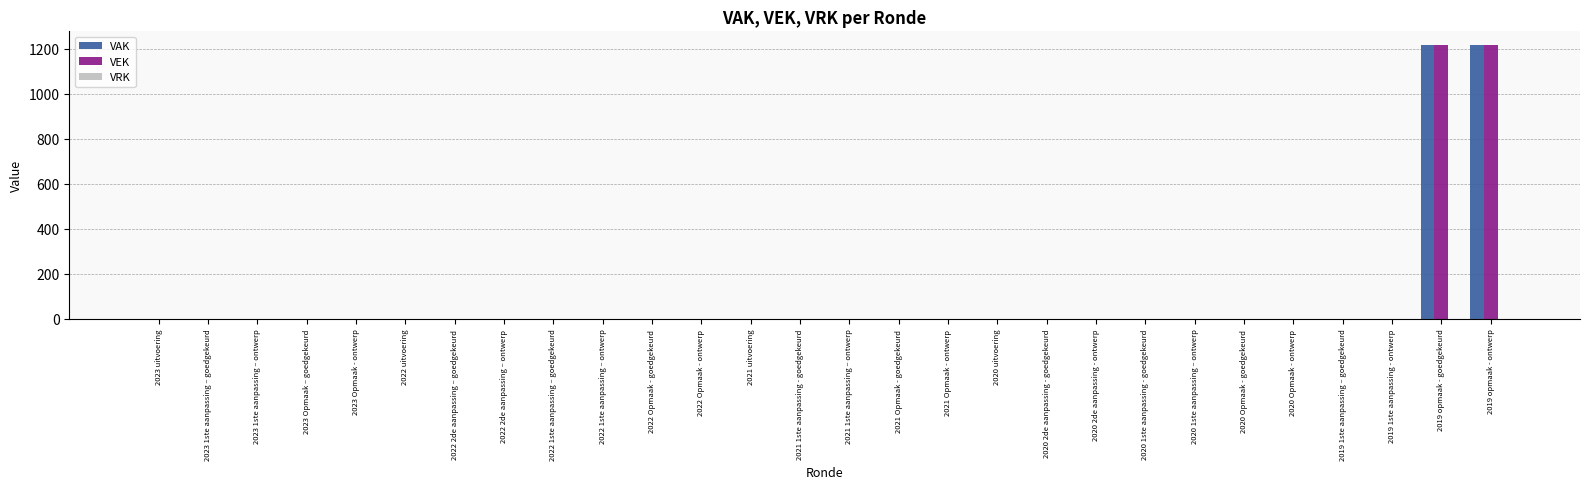

How many groups of bars are there?

28